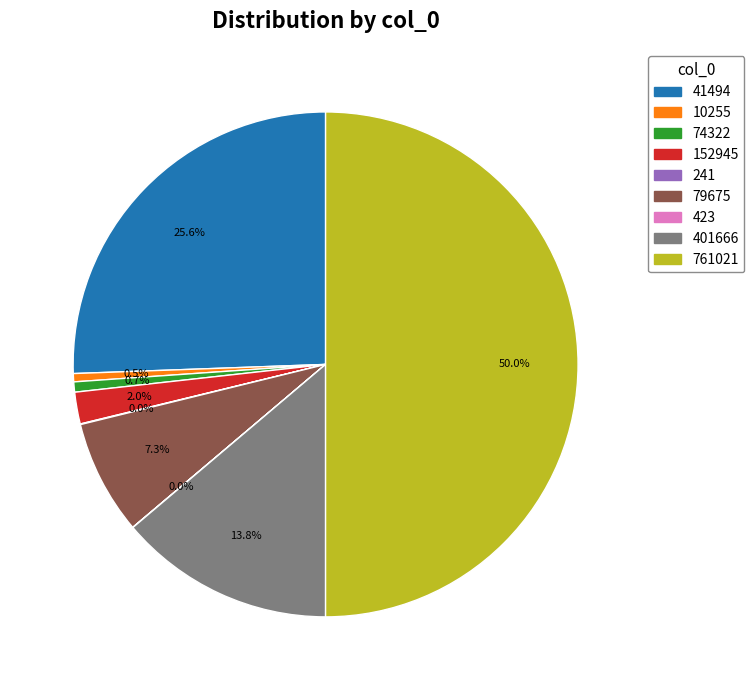

Does 152945 represent more than half of the total?

No